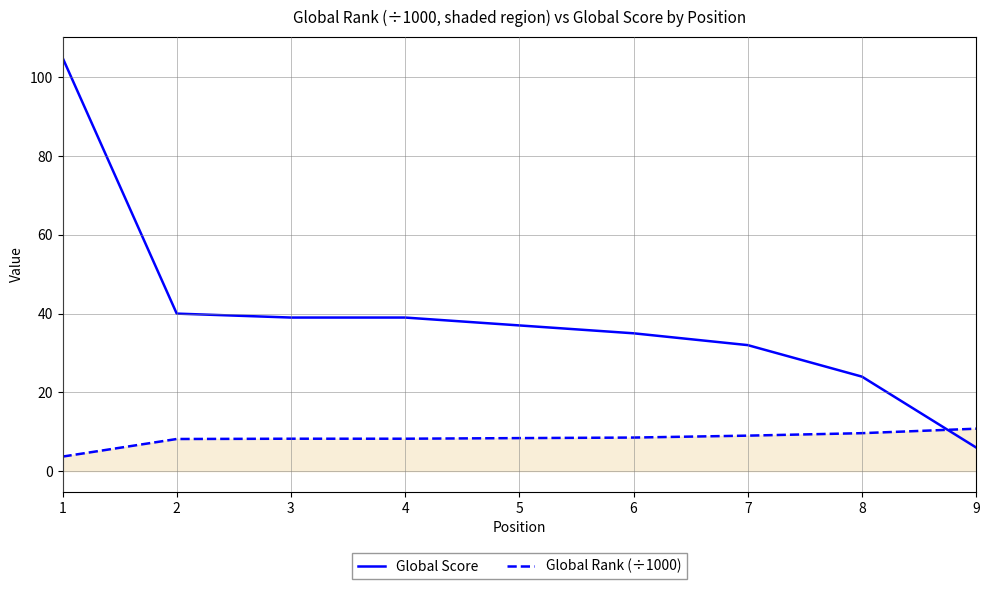

What is the difference between the maximum and minimum values in the Global Score series?

99.0